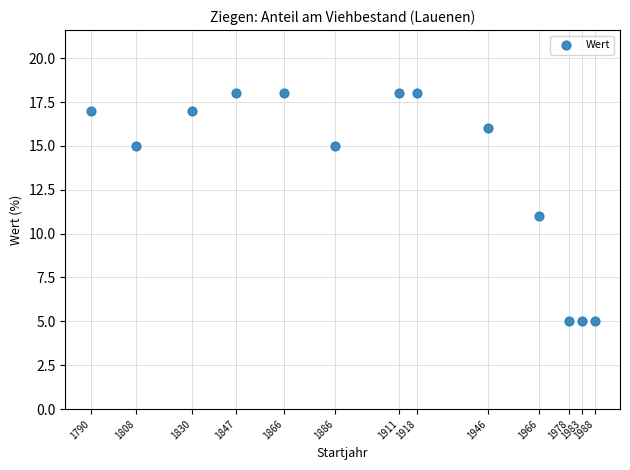

What is the range of X values (max minus min)?

198